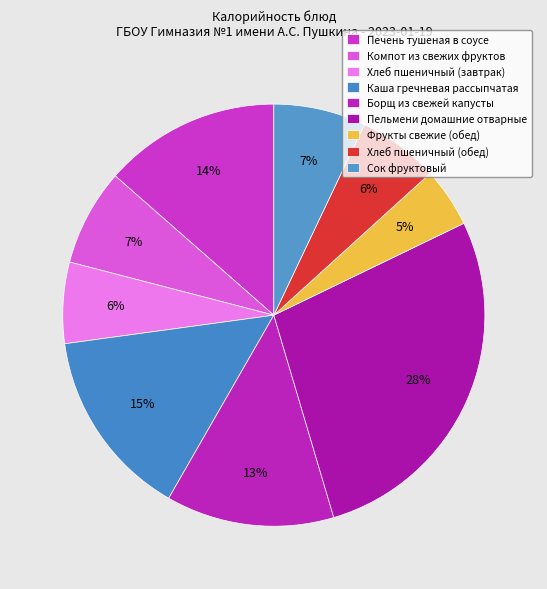

To the nearest percent, what is the average slice percentage?

11%